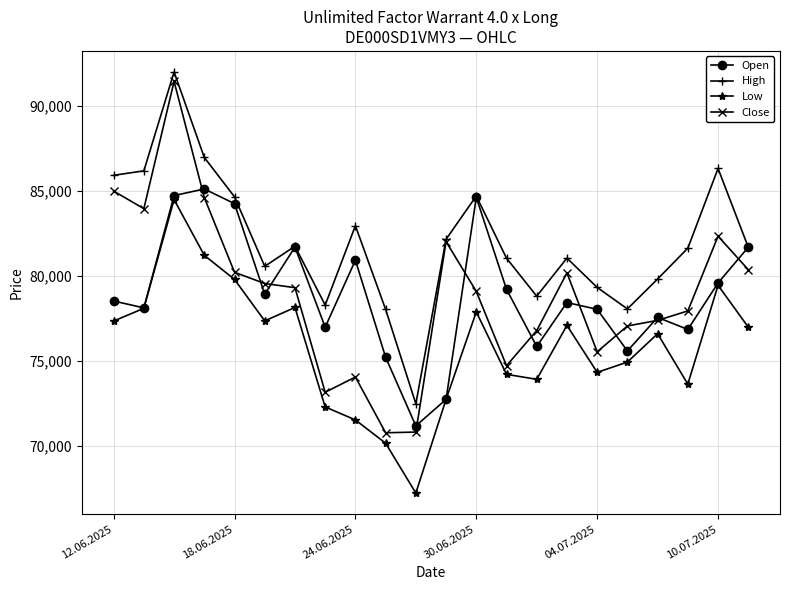

What is the minimum value shown in the chart?

67230